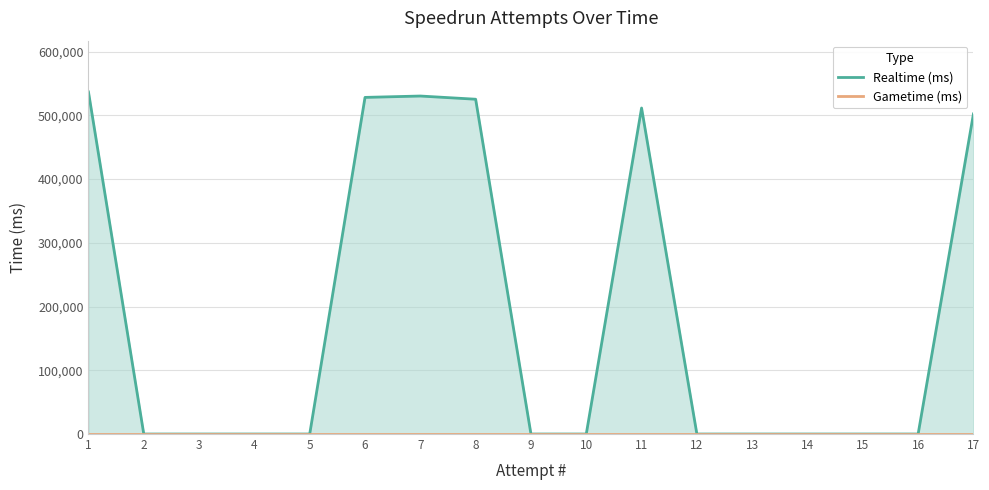

True or false: Realtime (ms) and Gametime (ms) cross at least once.

False